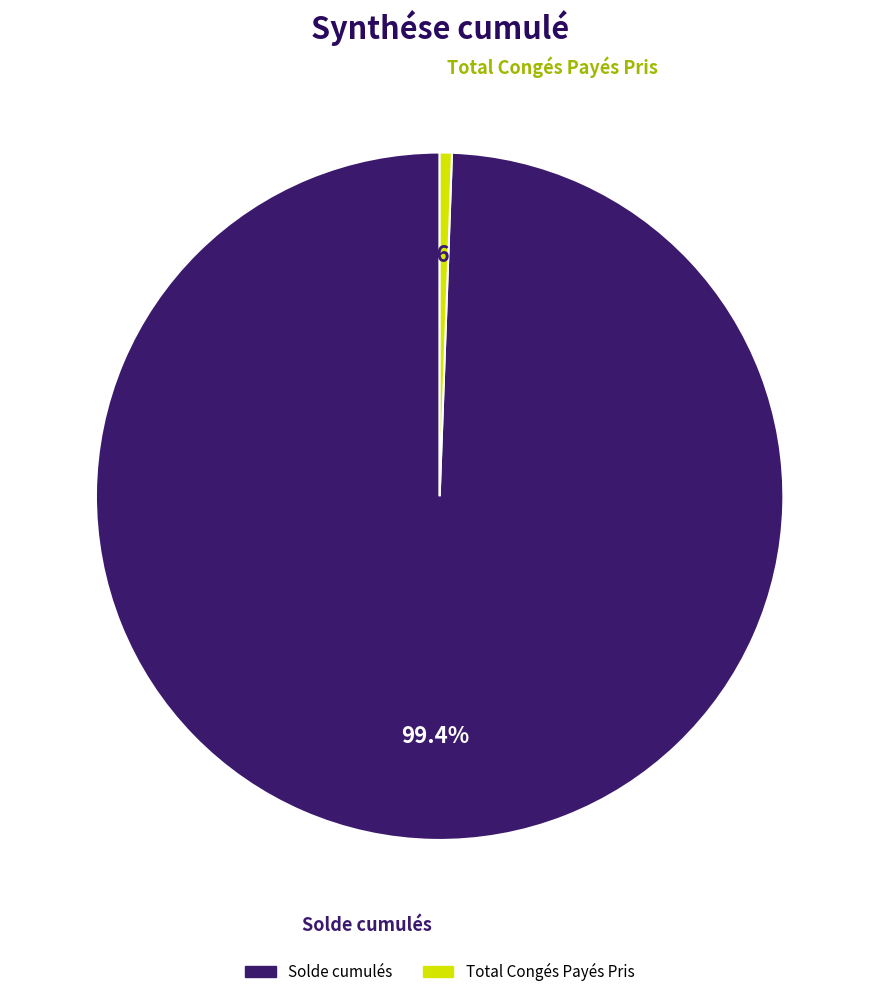

To the nearest percent, what percentage of the pie is Total Congés Payés Pris?

1%